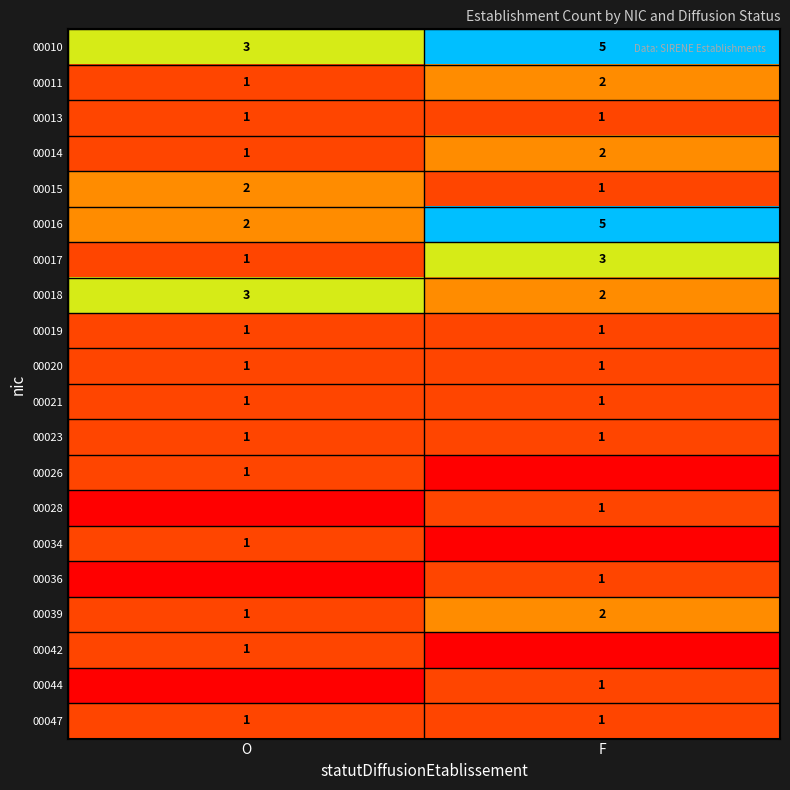

At which label is 00015 closest to 1?

F